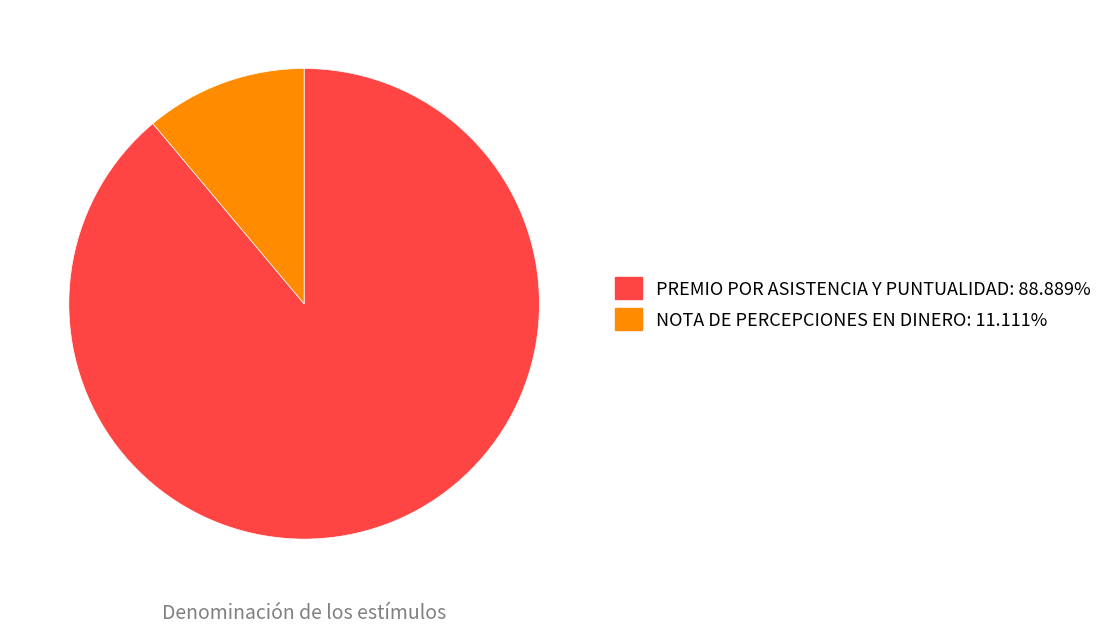

Is it true that NOTA DE PERCEPCIONES EN DINERO is 1% of the pie?

False